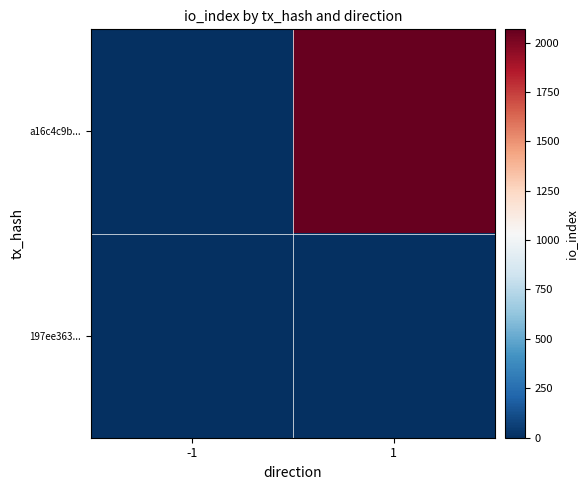

Rank the series at 1 from highest to lowest value.

a16c4c9b..., 197ee363...